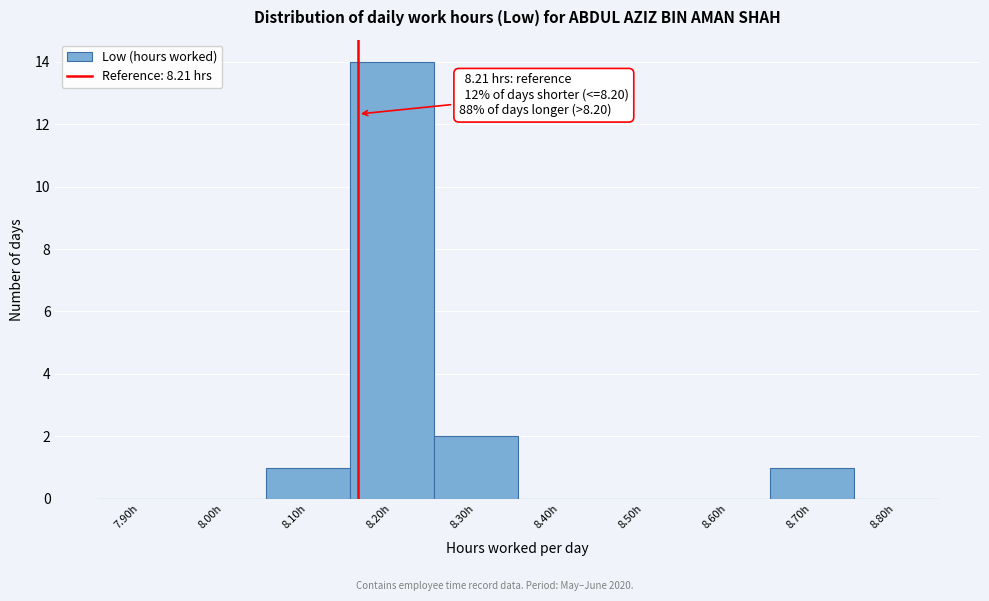

Reading left to right, extract all data points from this chart.

7.90h=0	8.00h=0	8.10h=1	8.20h=14	8.30h=2	8.40h=0	8.50h=0	8.60h=0	8.70h=1	8.80h=0